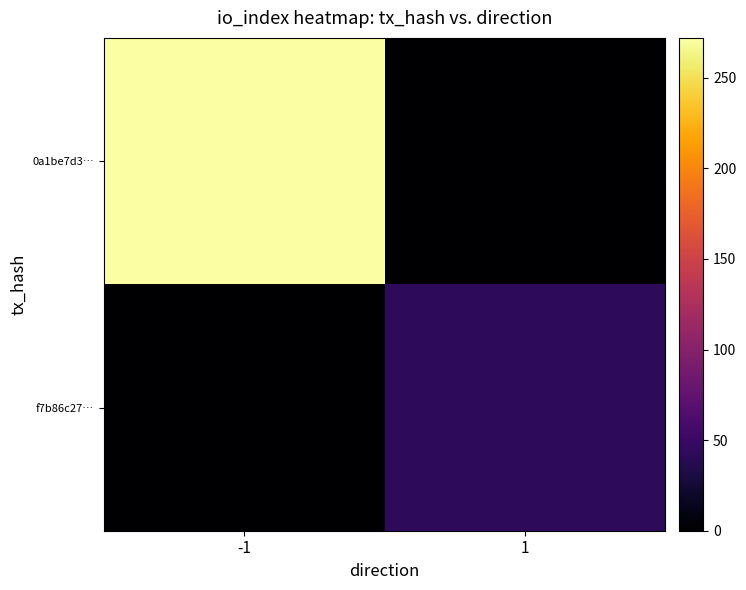

Rank the series at 1 from lowest to highest value.

0a1be7d3…, f7b86c27…